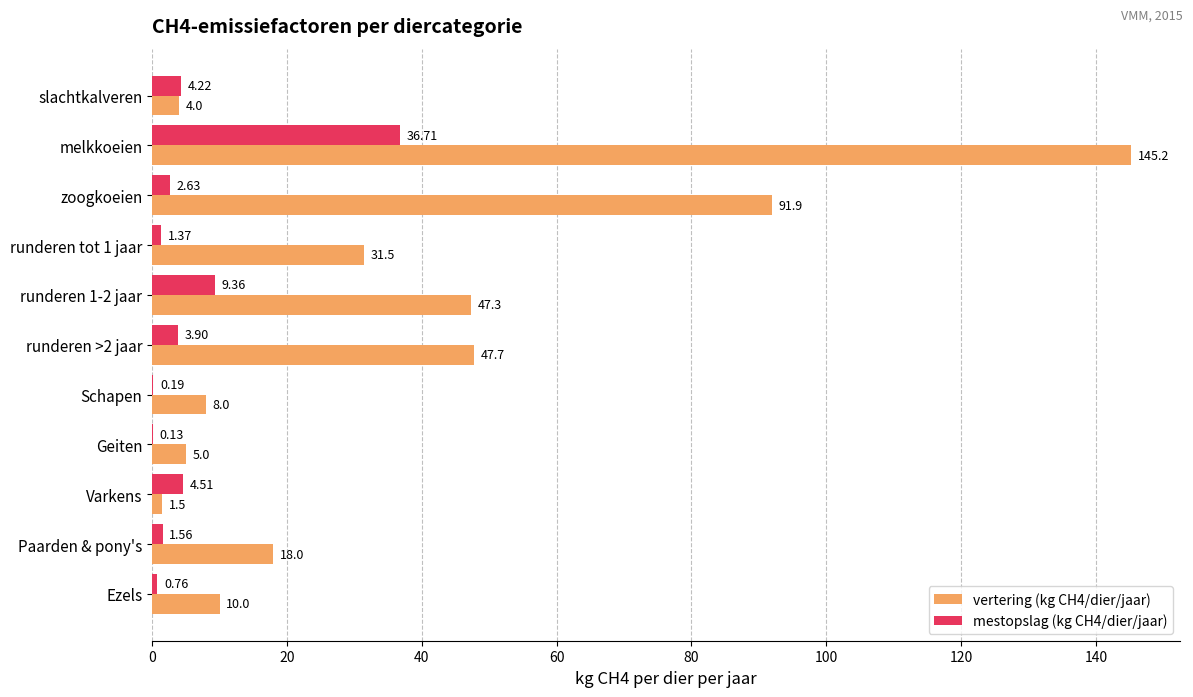

Which category has the highest value across all series?

melkkoeien